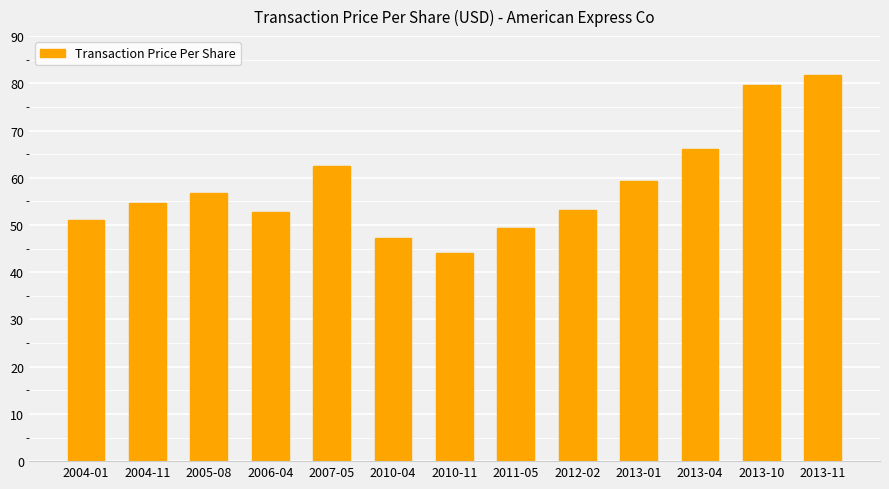

What is the value of the 6th bar from the left?

47.2